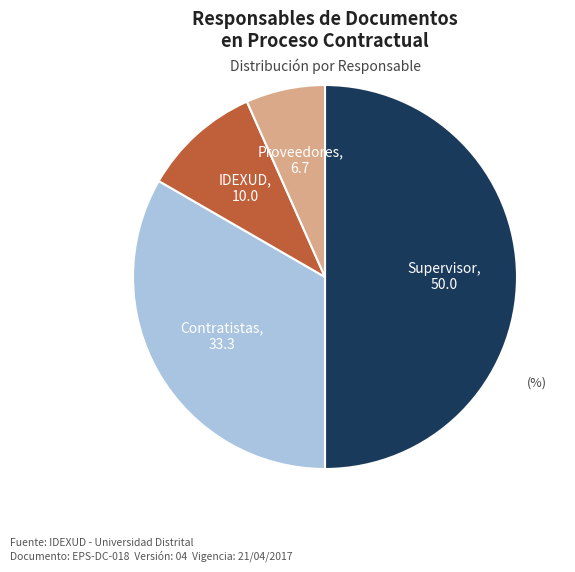

How many slices are in this pie chart?

4